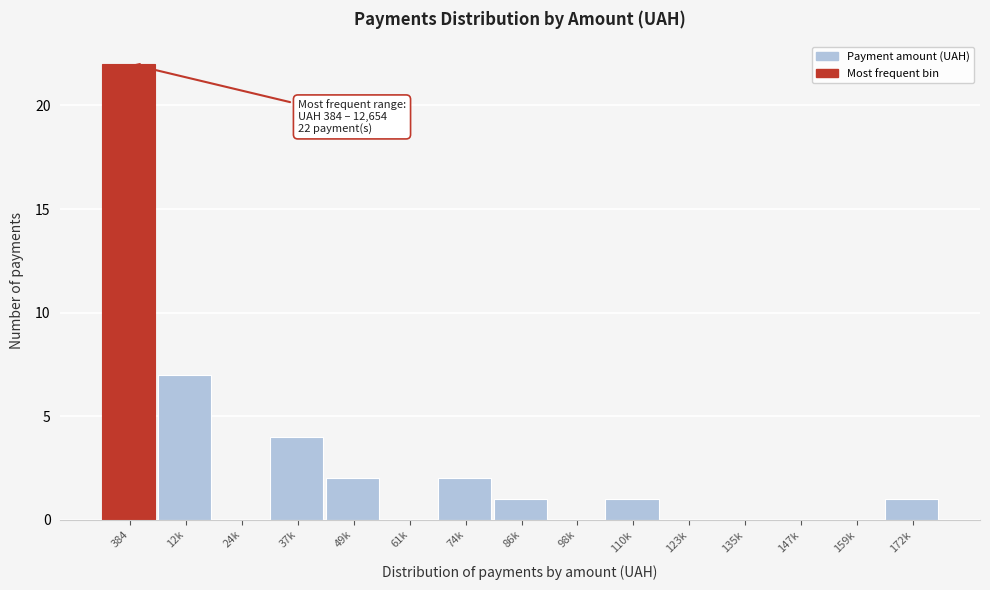

Reading left to right, list all the values displayed in this chart.

384=22	12k=7	24k=0	37k=4	49k=2	61k=0	74k=2	86k=1	98k=0	110k=1	123k=0	135k=0	147k=0	159k=0	172k=1